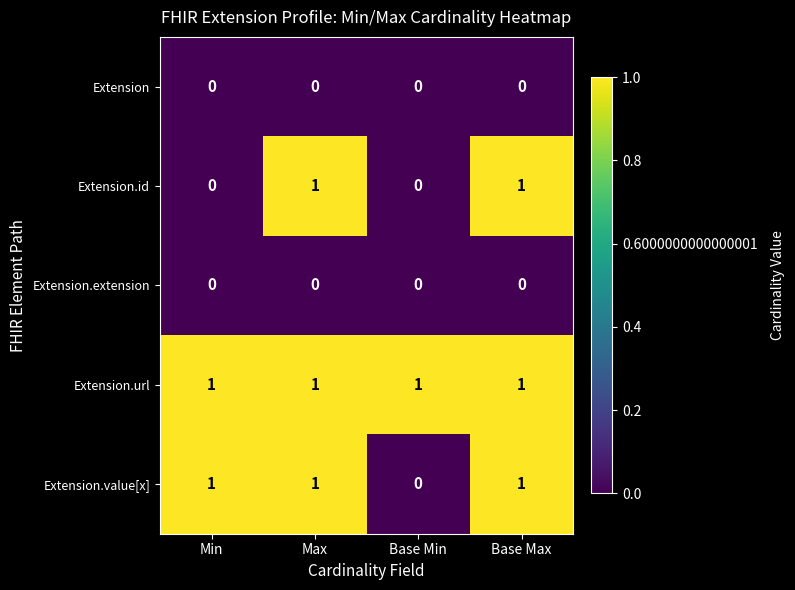

The Extension.url series shows 1 at Base Max. True or false?

True